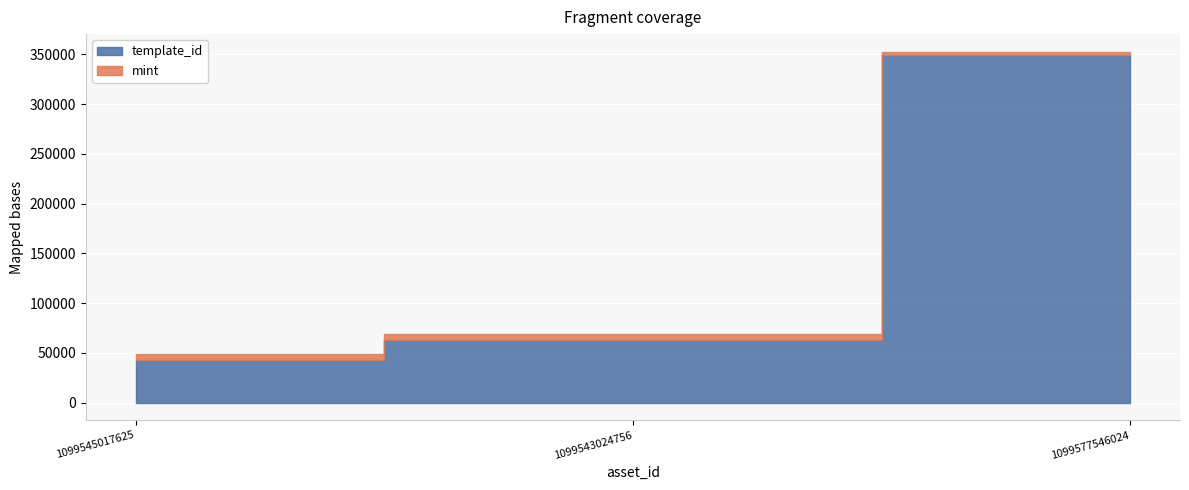

At which label does mint first exceed 5912?

1099545017625